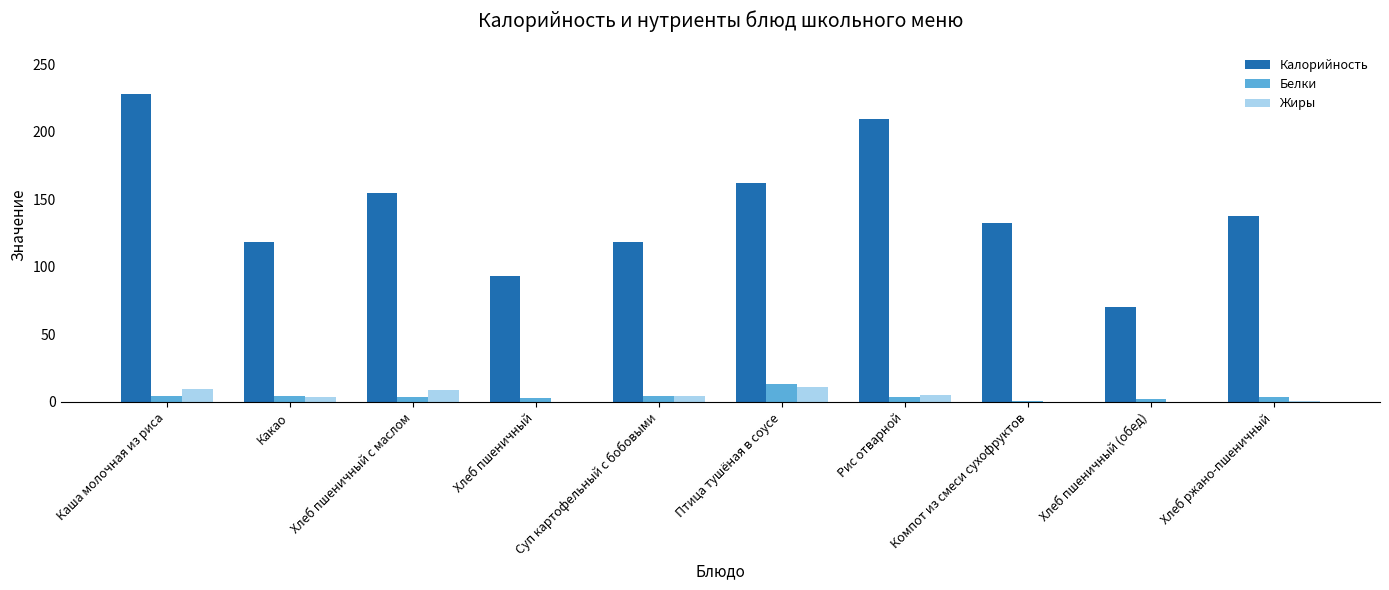

Is the value of Жиры at Какао greater than the value of Калорийность at Суп картофельный с бобовыми?

No